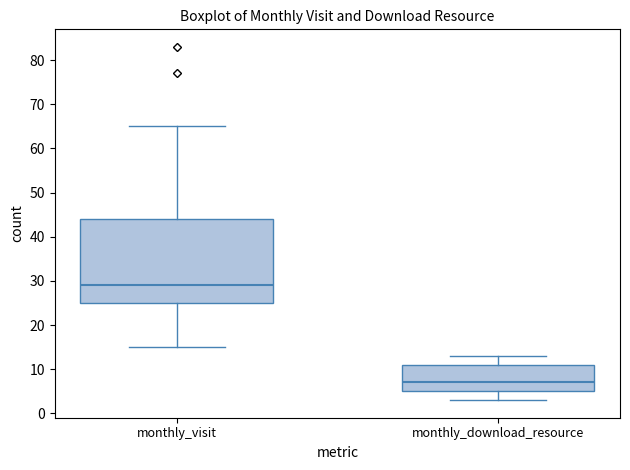

Where does the upper whisker of the box for monthly_download_resource end on the y-axis? The values are not printed on the chart, so give them approximately, as read against the axis.

13